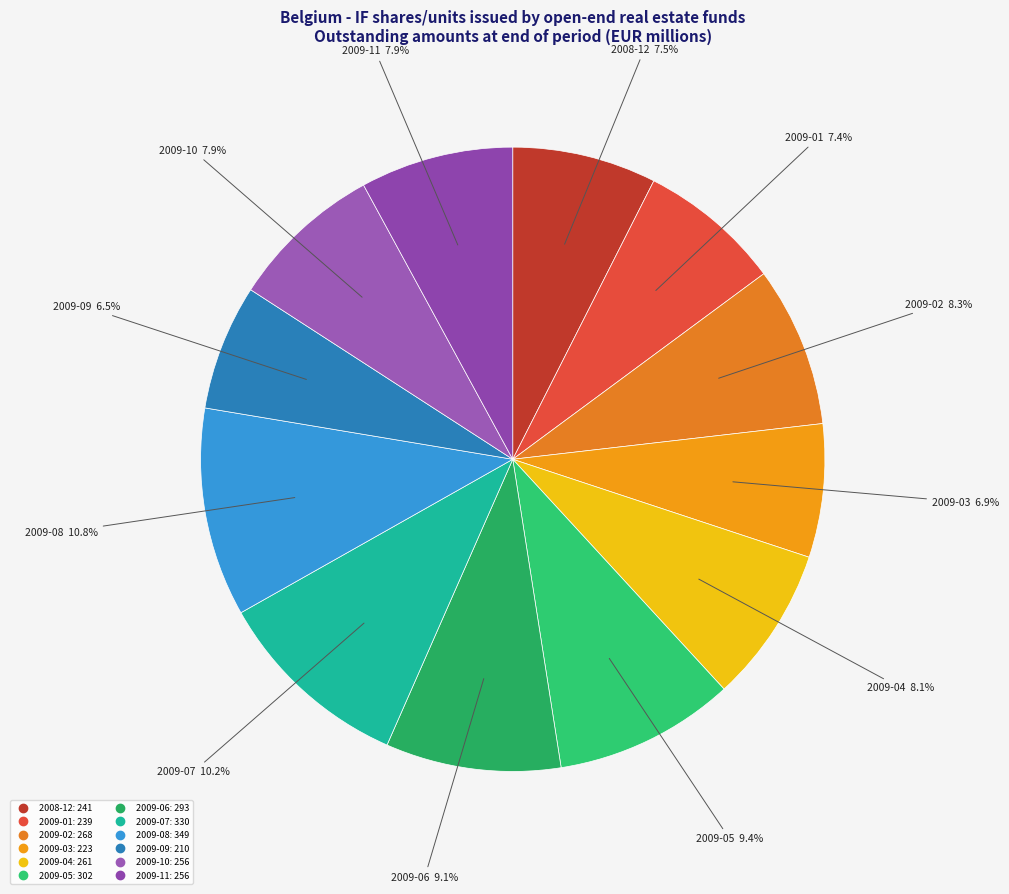

Does any single category account for the majority?

No